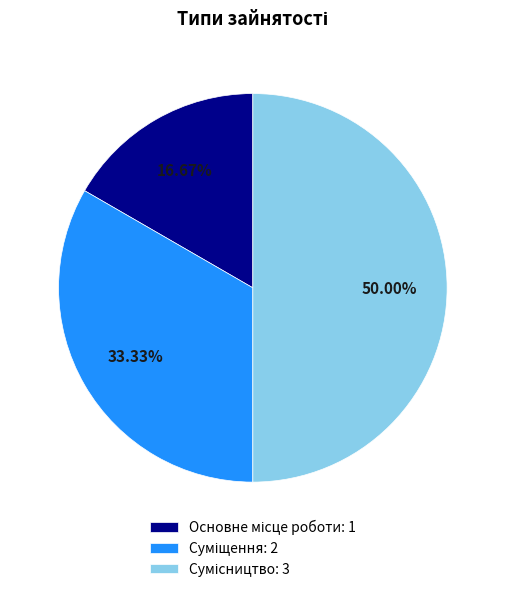

Does Суміщення represent more than half of the total?

No